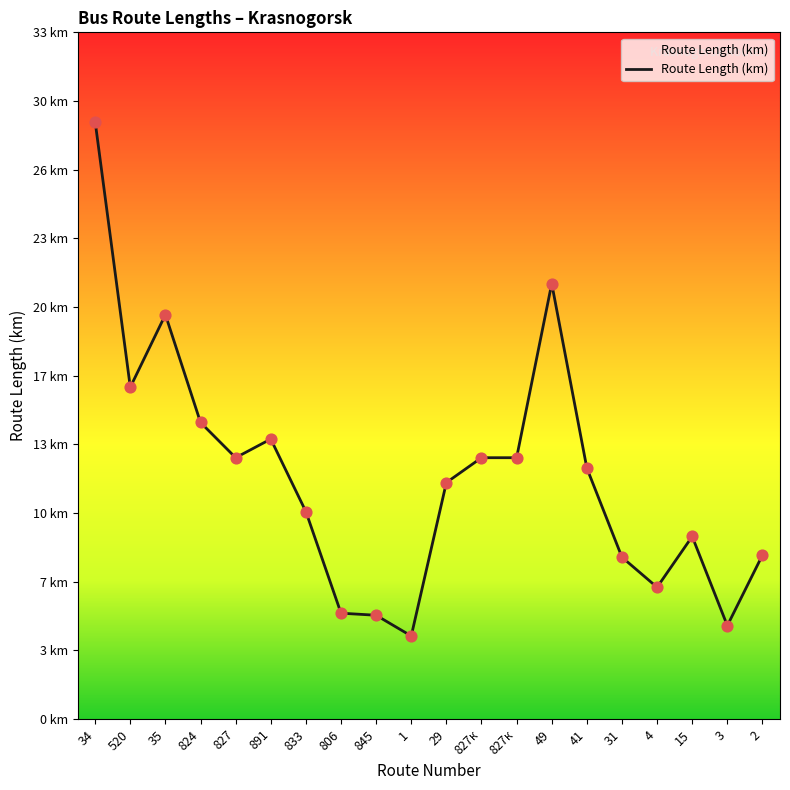

What is the change in value from 827к to 31?

-4.8